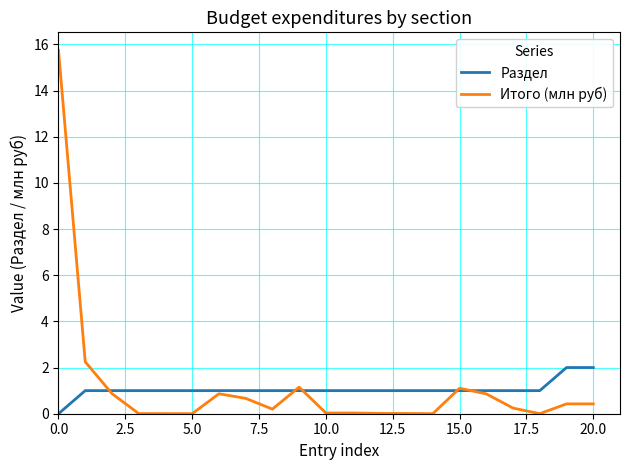

Which series has the largest range (max minus min)?

Итого (млн руб)